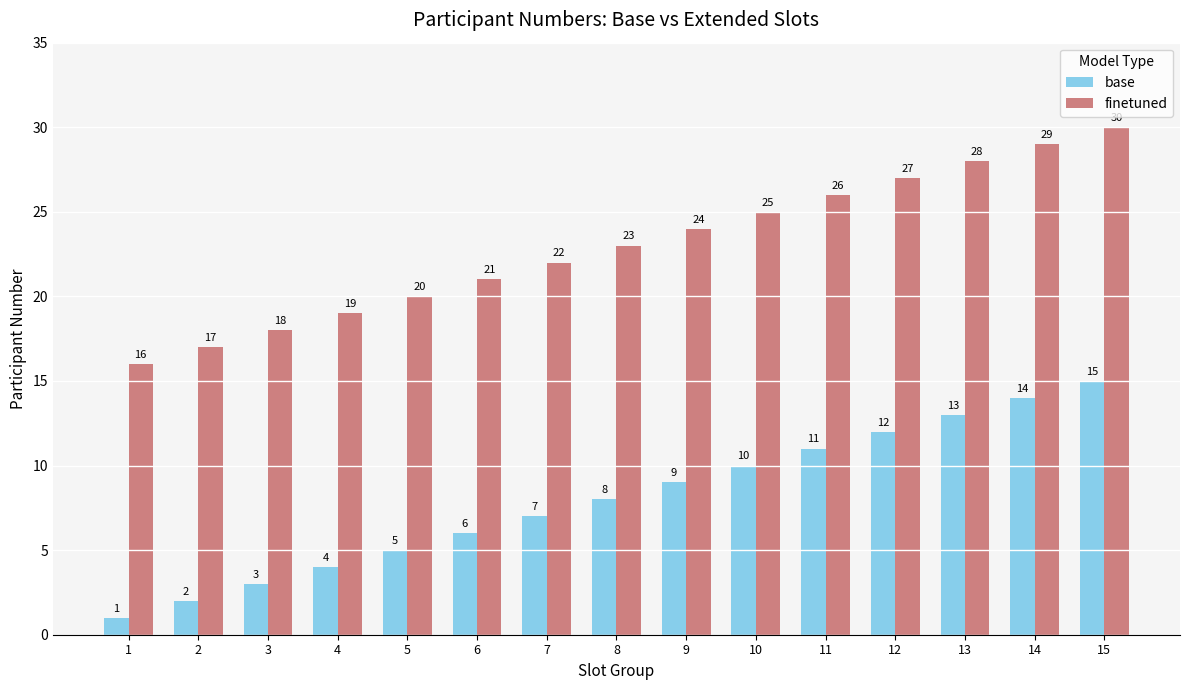

Is it true that base equals 14 at 14?

True